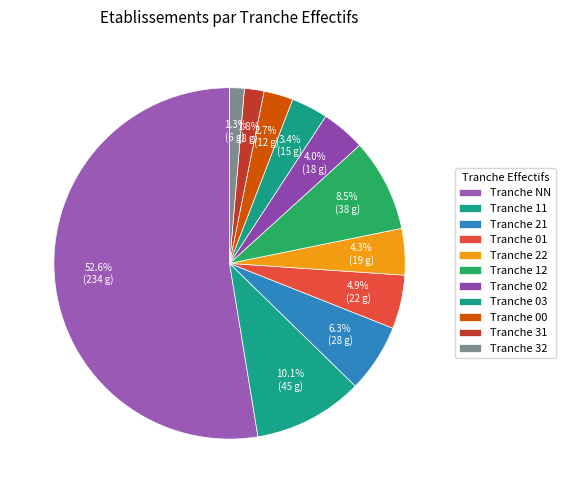

Which slice represents more than half of the pie?

NN